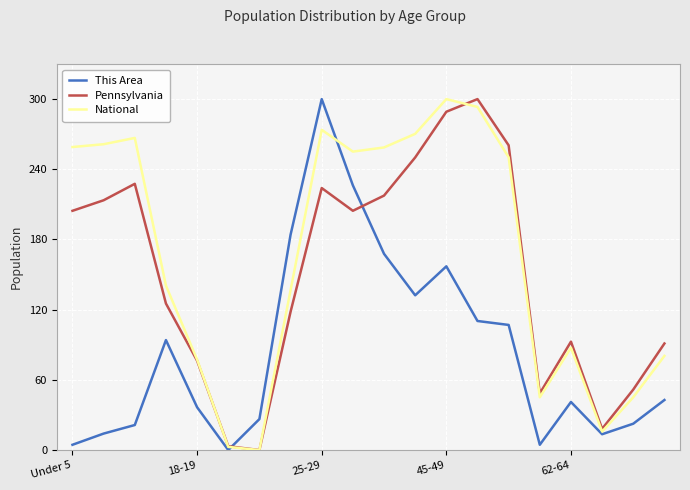

What is the greatest value displayed?

300.0